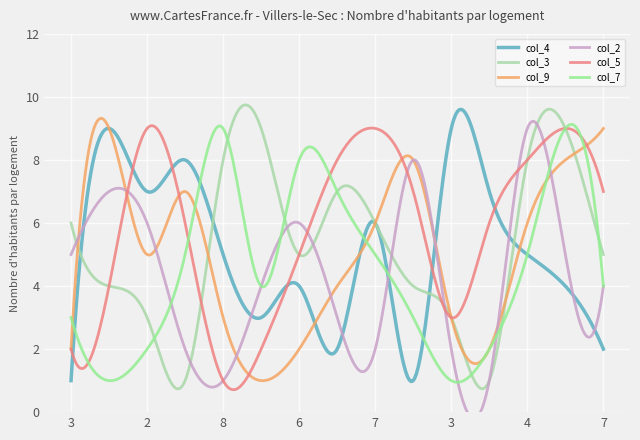

What is the difference between the maximum and minimum values in the col_9 series?

8.3